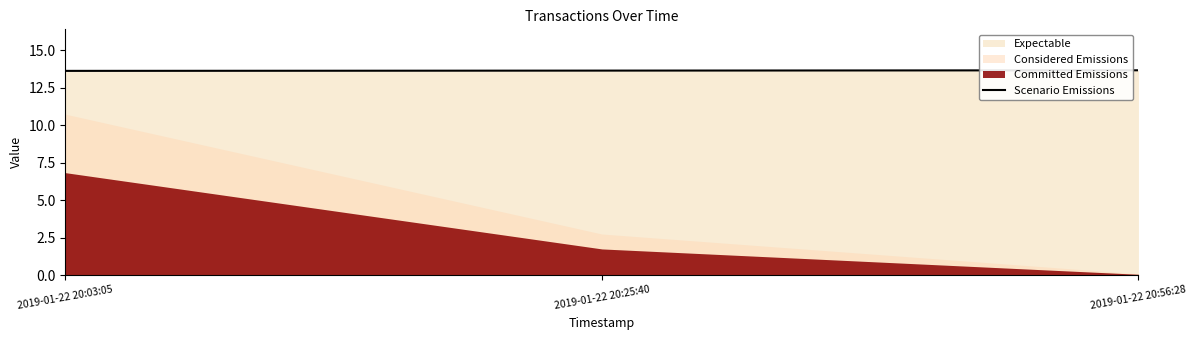

Which has a higher value, 2019-01-22 20:03:05 or 2019-01-22 20:56:28?

2019-01-22 20:56:28